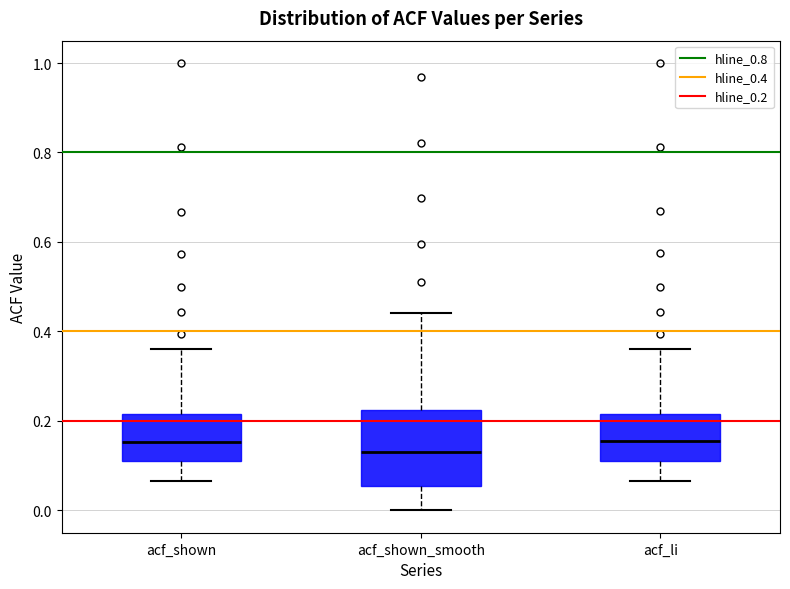

Which box is the tallest, from its lower edge to its upper edge?

acf_shown_smooth